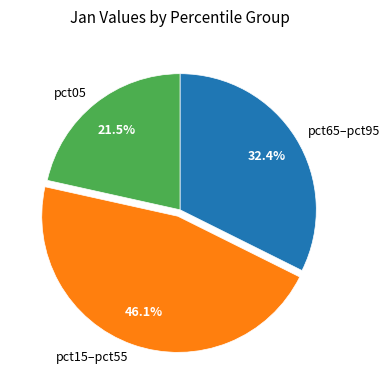

Does pct65–pct95 account for over 50% of the chart?

No